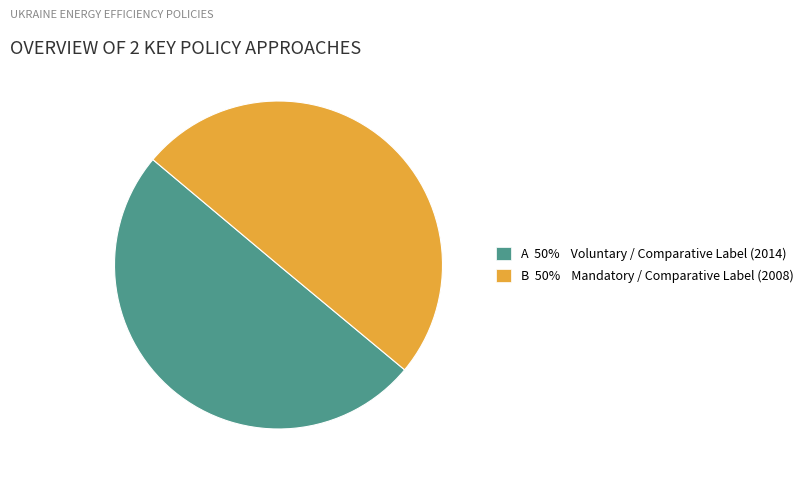

The B 50% Mandatory / Comparative Label (2008) slice represents 43% of the pie. True or false?

False